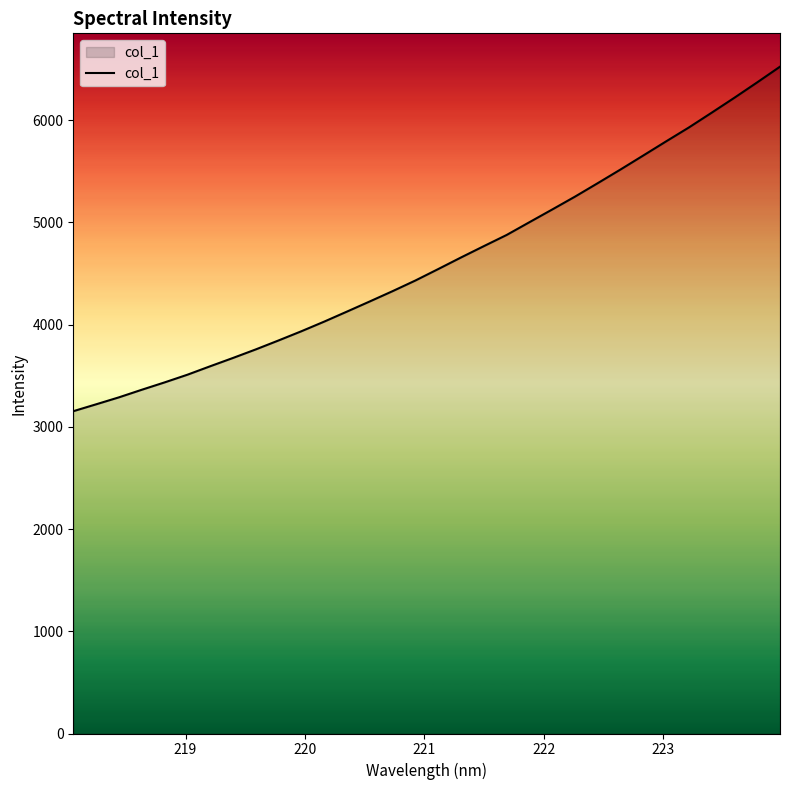

What is the difference between the maximum and minimum values?

3370.7